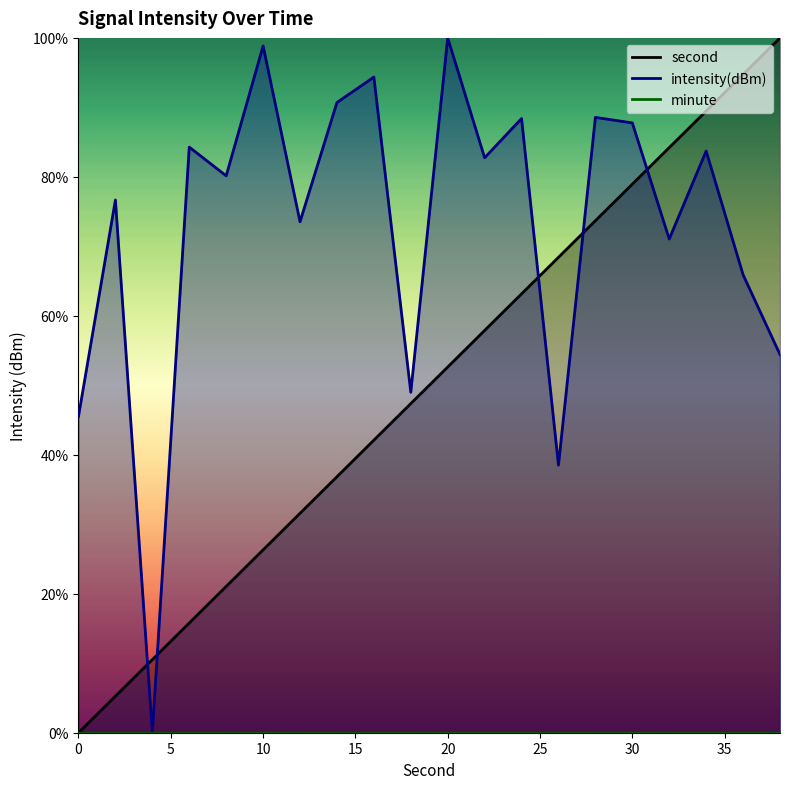

Reading left to right, extract all data points from this chart.

second: 0=0.0	2=5.3	4=10.5	6=15.8	8=21.1	10=26.3	12=31.6	14=36.8	16=42.1	18=47.4	20=52.6	22=57.9	24=63.2	26=68.4	28=73.7	30=78.9	32=84.2	34=89.5	36=94.7	38=100.0
intensity(dBm): 0=45.5	2=76.7	4=0.0	6=84.3	8=80.1	10=98.8	12=73.5	14=90.7	16=94.4	18=49.0	20=100.0	22=82.7	24=88.4	26=38.5	28=88.6	30=87.8	32=71.1	34=83.7	36=65.9	38=54.4